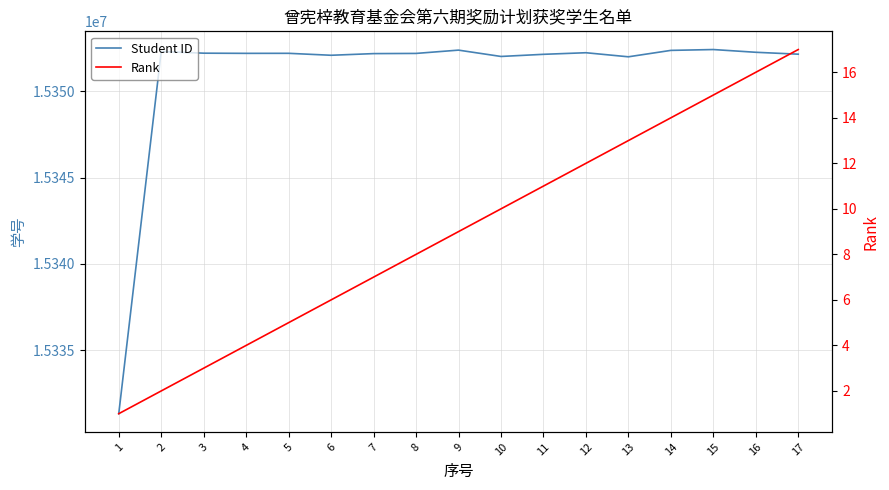

What is the value of the Student ID point at the 3rd from the left?

15352220